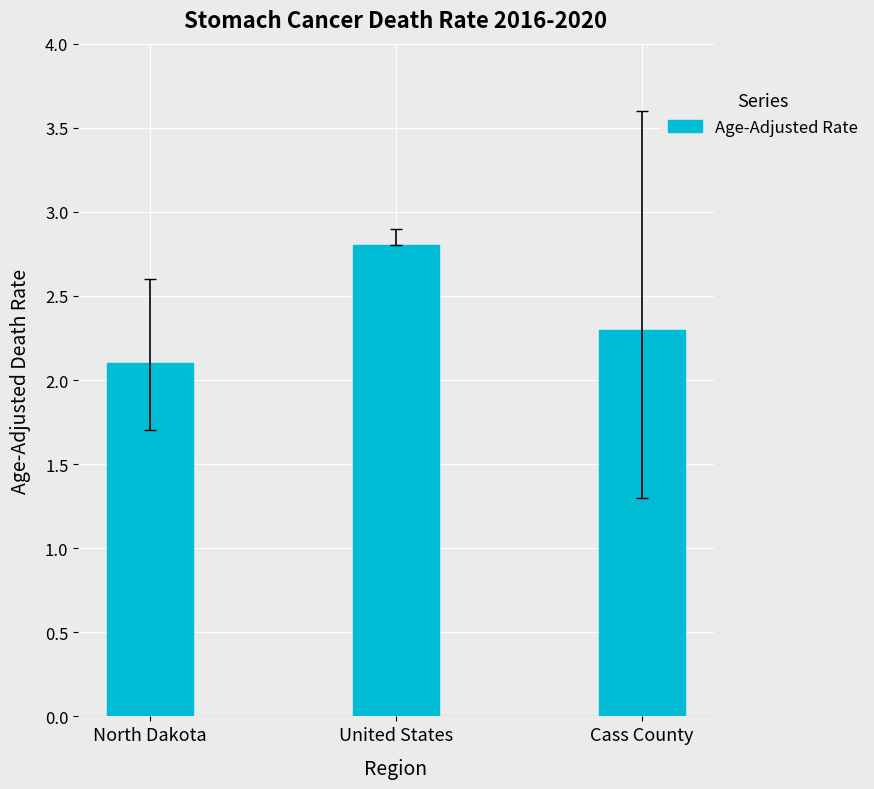

What is the label of the 1st bar from the right?

Cass County